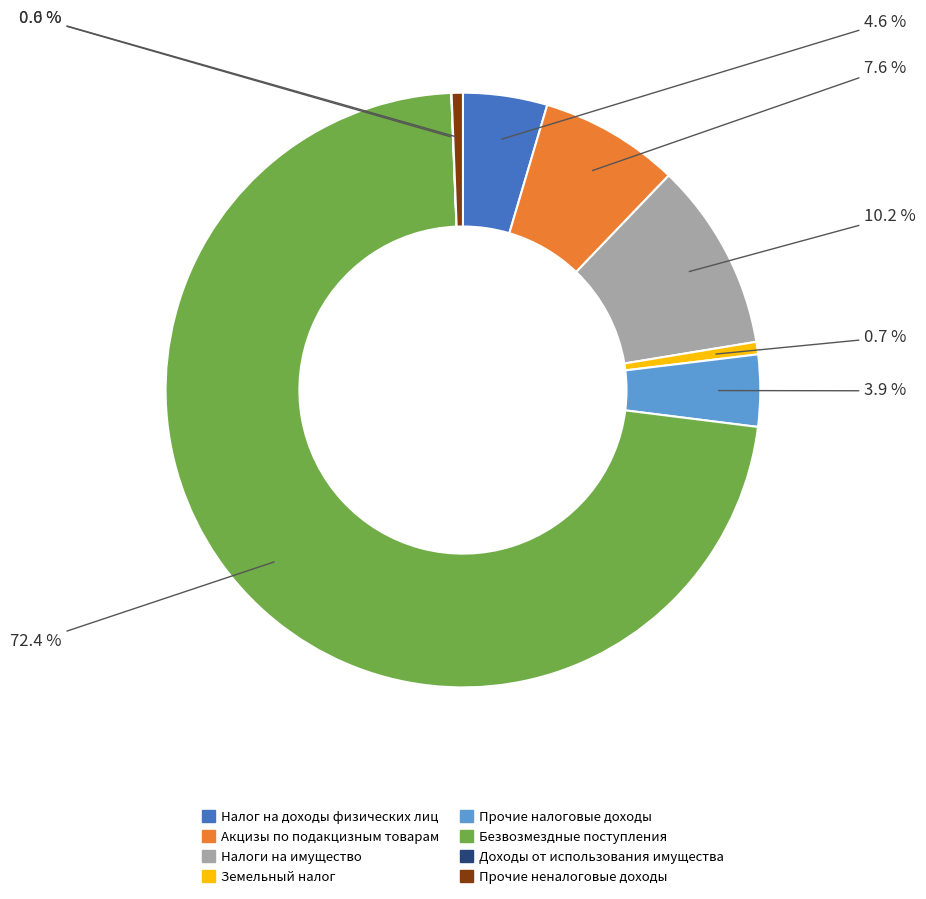

Is there a majority slice in this chart?

Yes